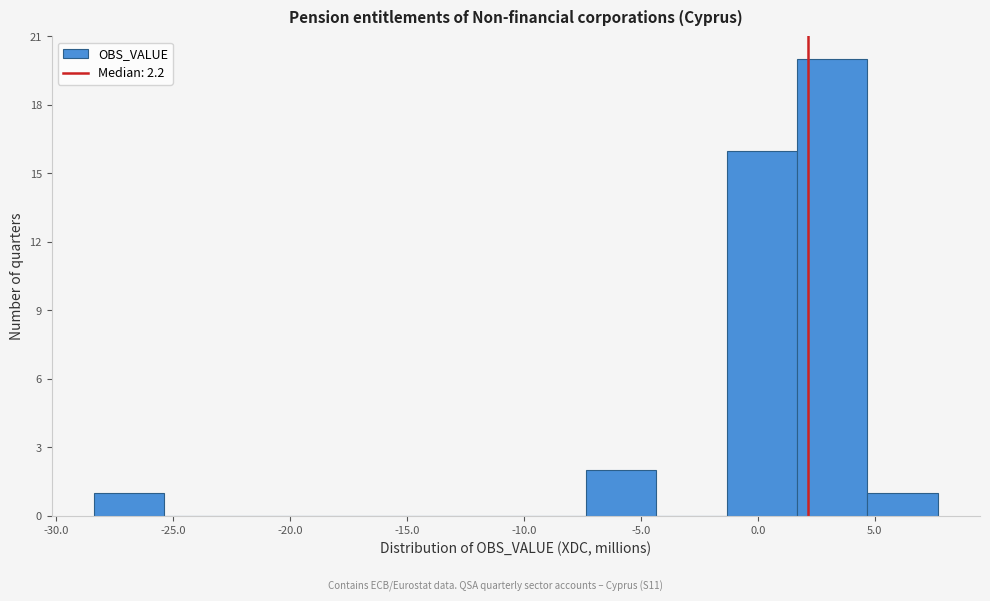

Which range on the x-axis has the tallest bar?

1.5 to 4.5